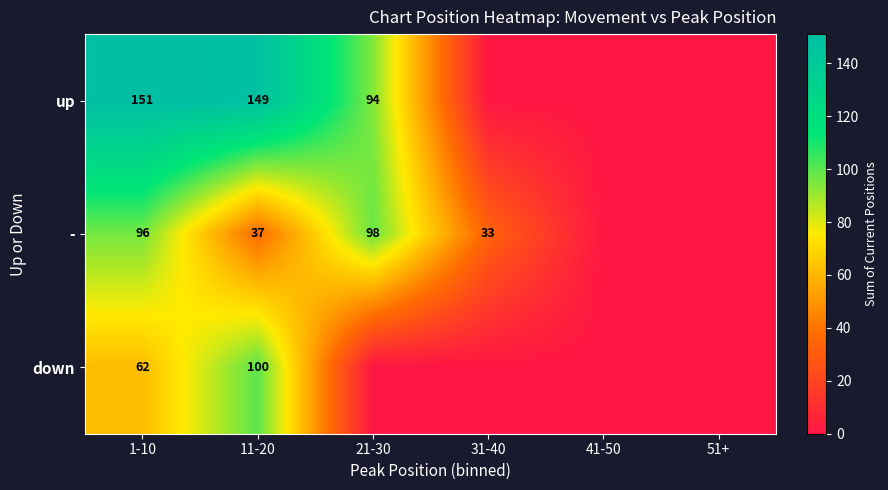

True or false: up has a value of 94 at 21-30.

True